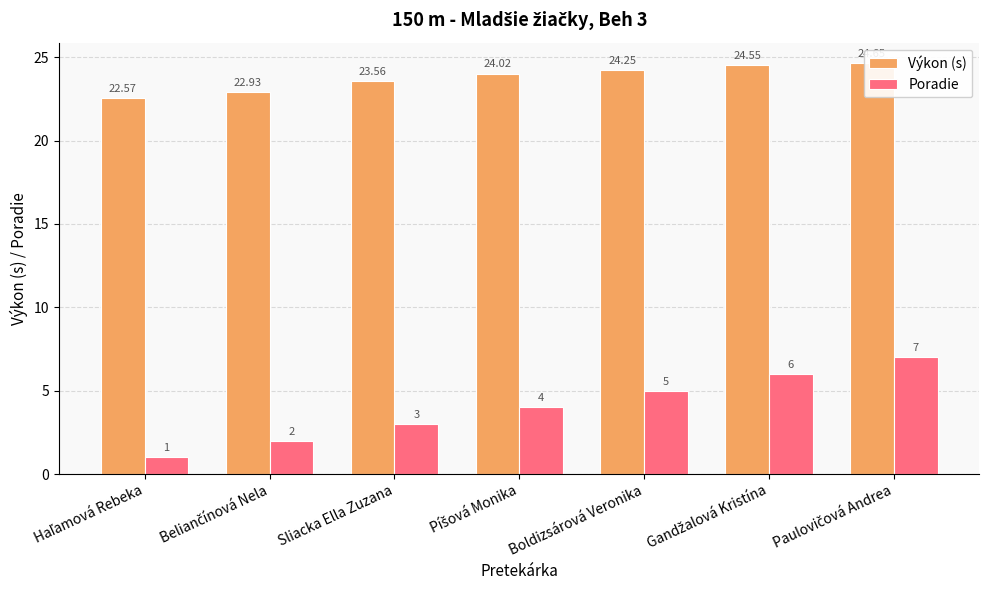

At which label does Poradie first exceed 4?

Boldizsárová Veronika